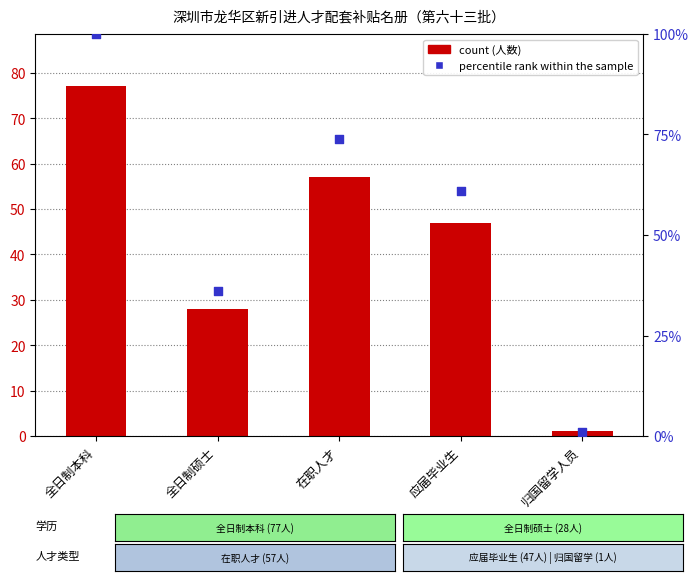

Which series has the largest total across all categories?

percentile rank within the sample